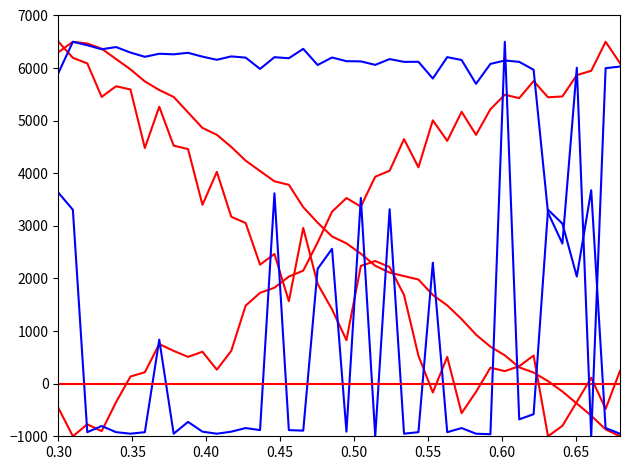

How many lines are shown in the chart?

6